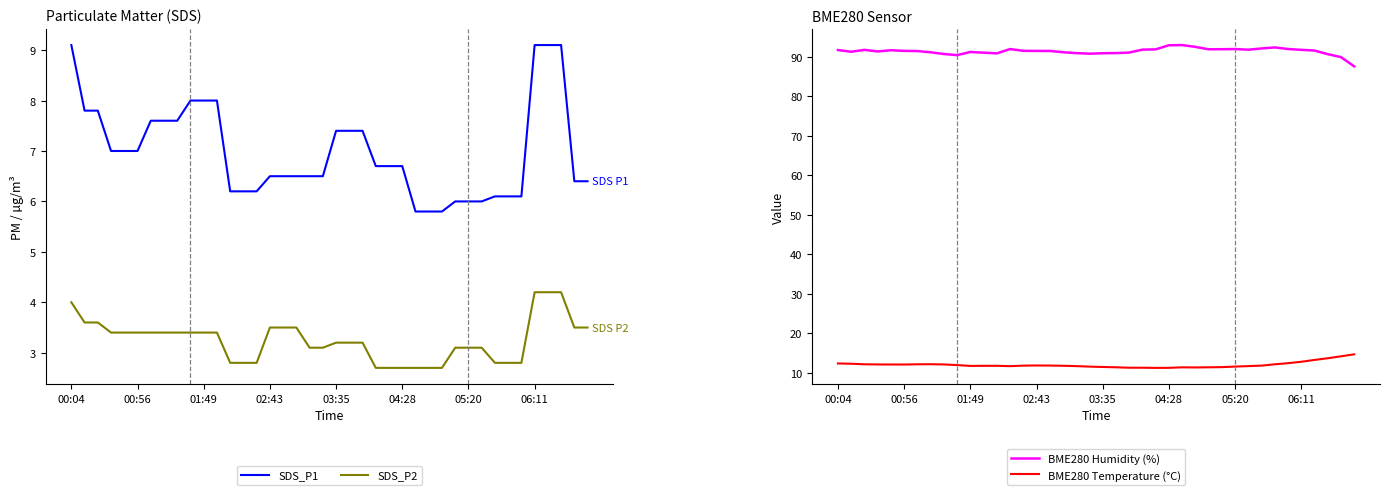

What is the value of the BME280 Temperature (°C) point at the 26th from the left?

11.2